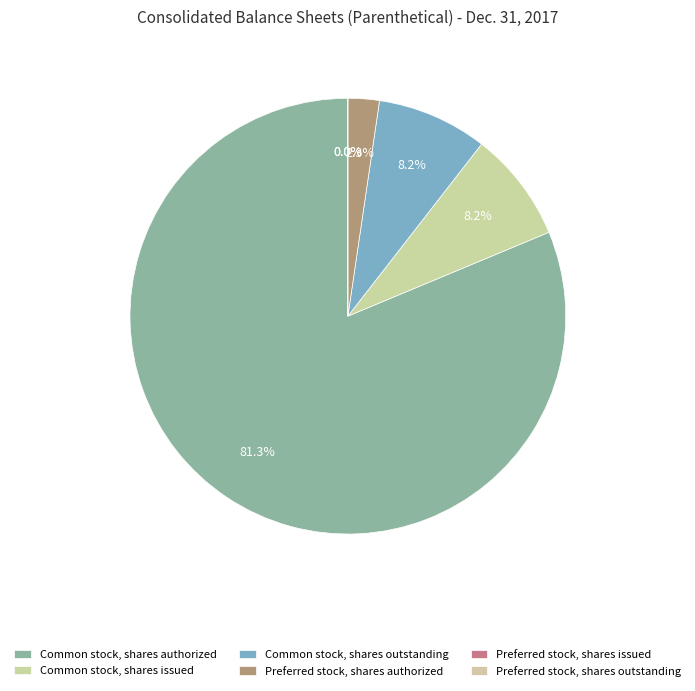

How much of the chart is everything except Common stock, shares authorized?

18.7%